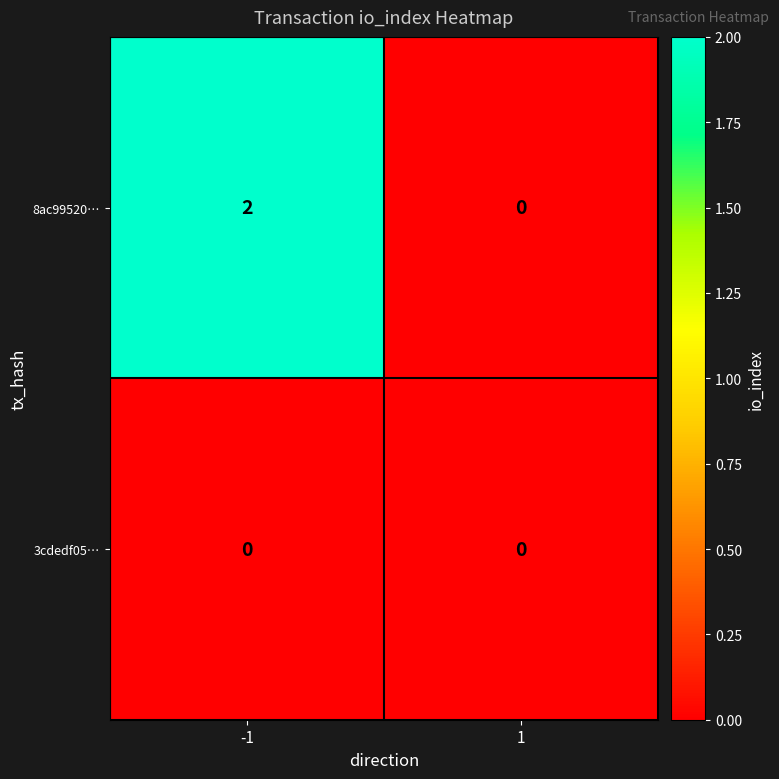

Which series has the largest total across all categories?

8ac99520…